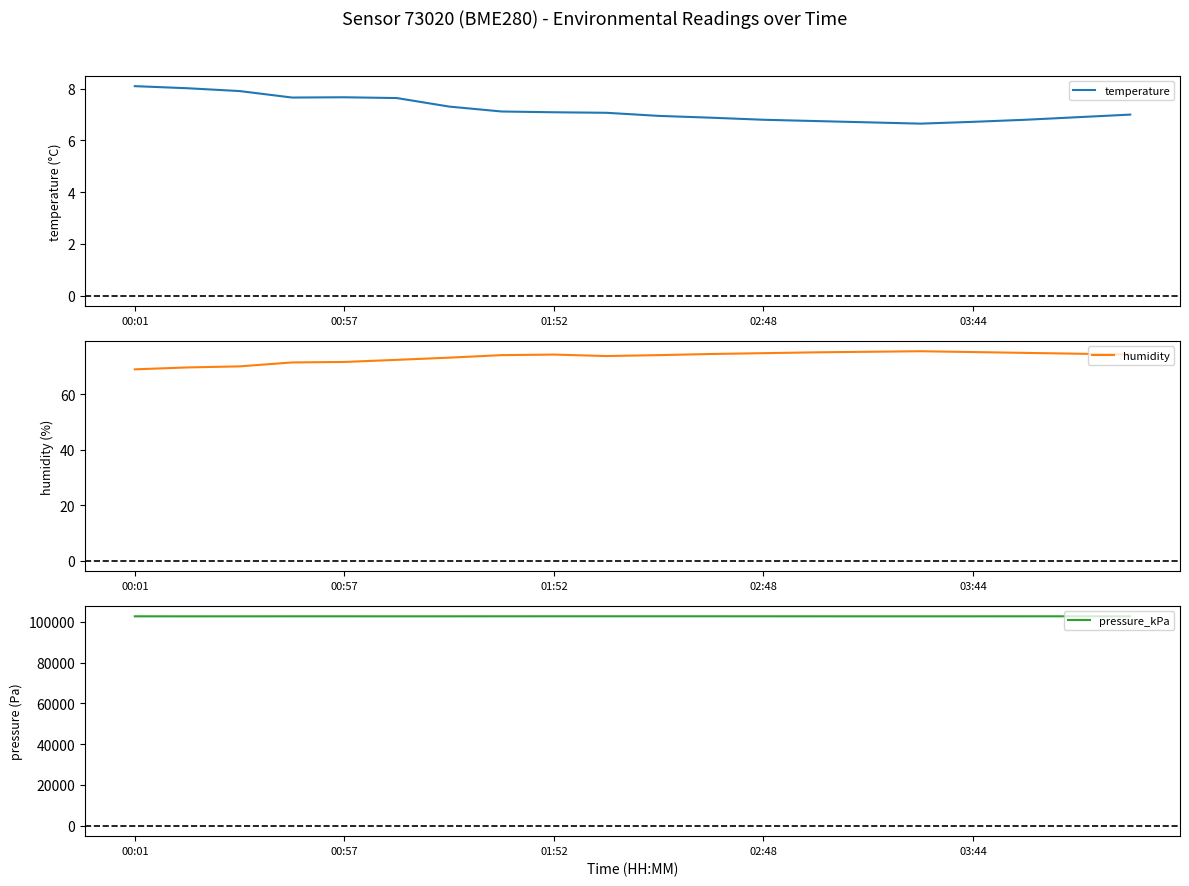

What is the difference between the highest and lowest values at 00:01?

102745.5